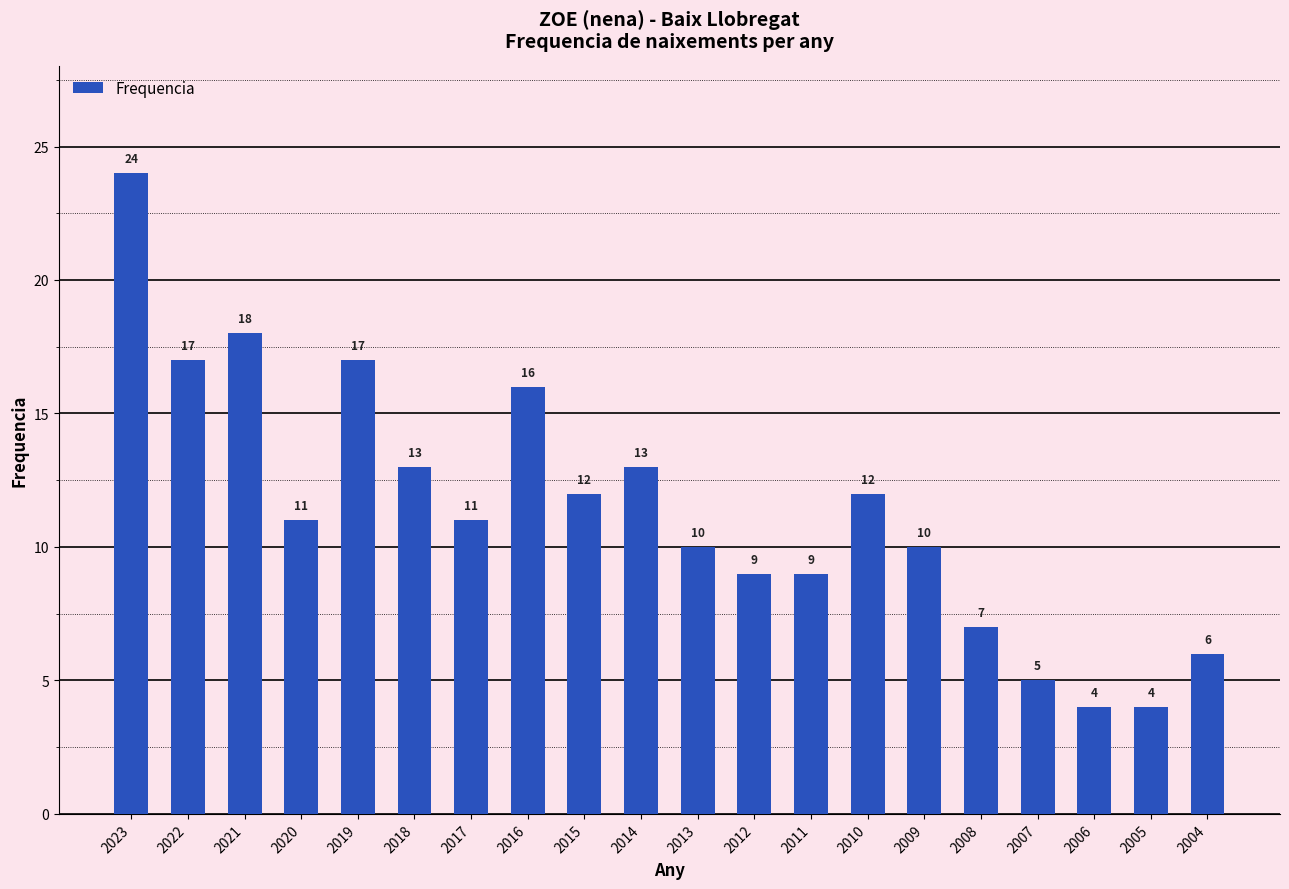

What is the ratio of the value at 2015 to the value at 2010?

1.0